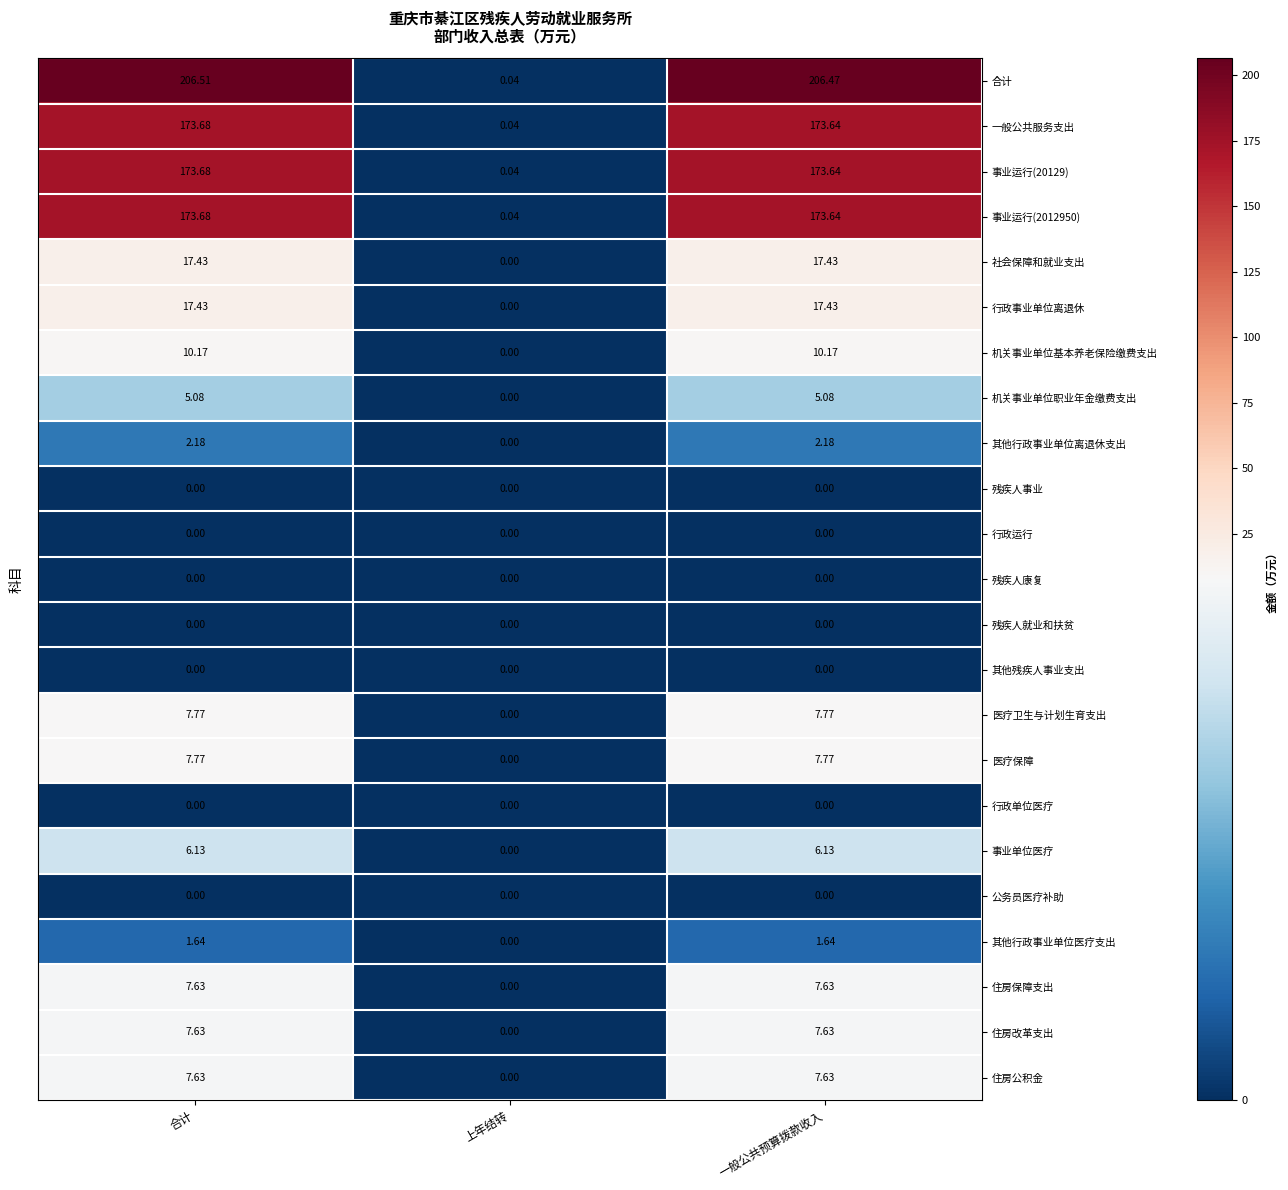

Rank the categories by 事业运行(20129) value from lowest to highest.

上年结转, 一般公共预算拨款收入, 合计